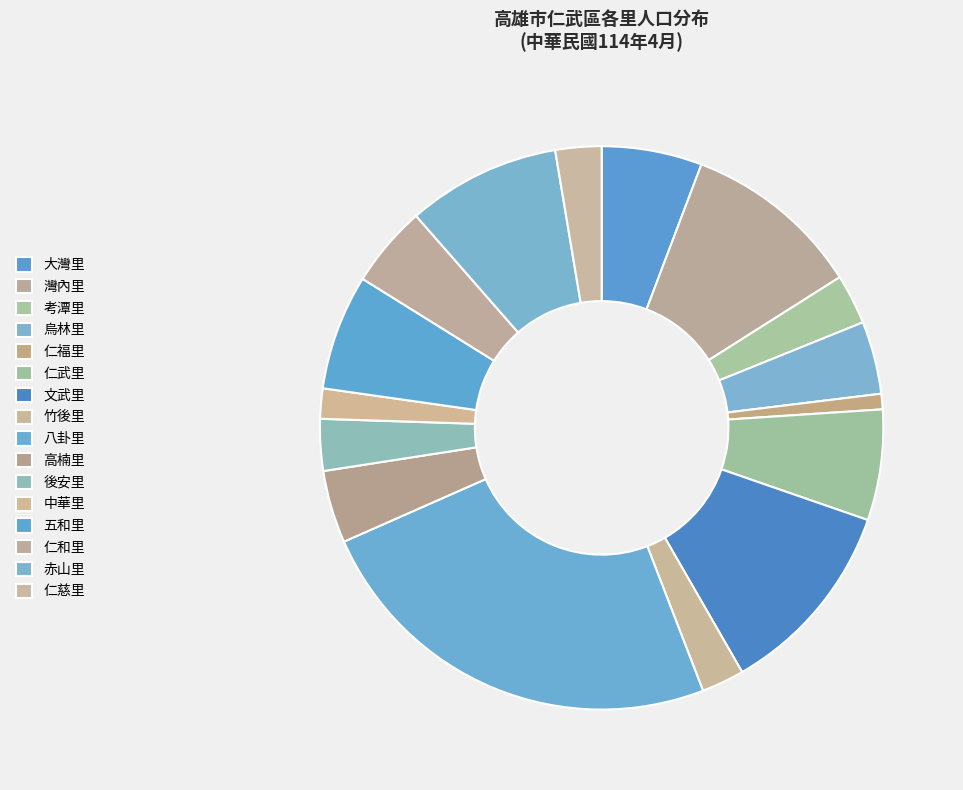

Is it true that 五和里 is 7% of the pie?

True